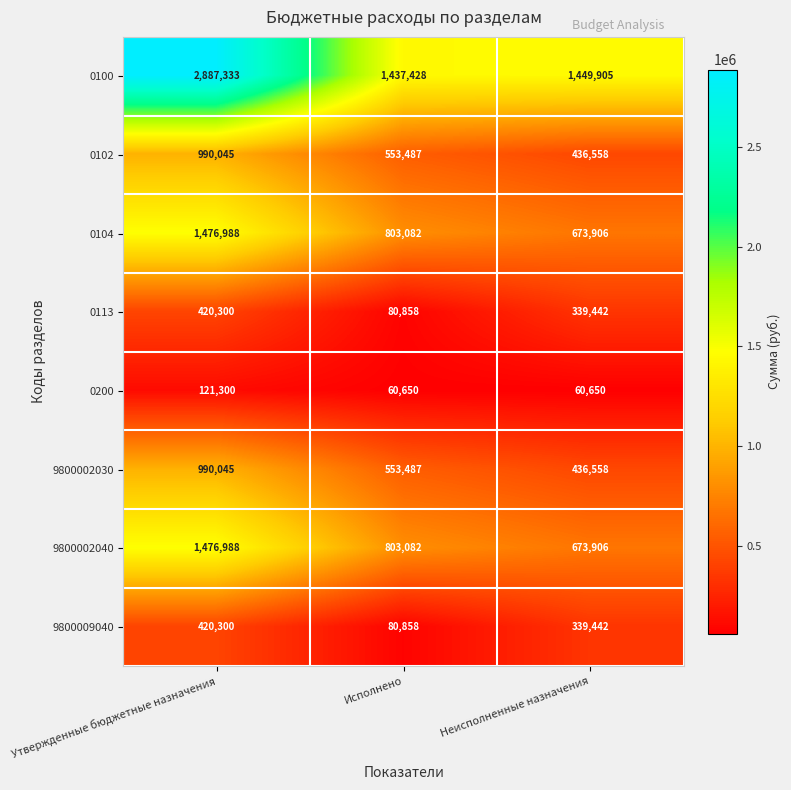

What is the minimum value shown in the chart?

60650